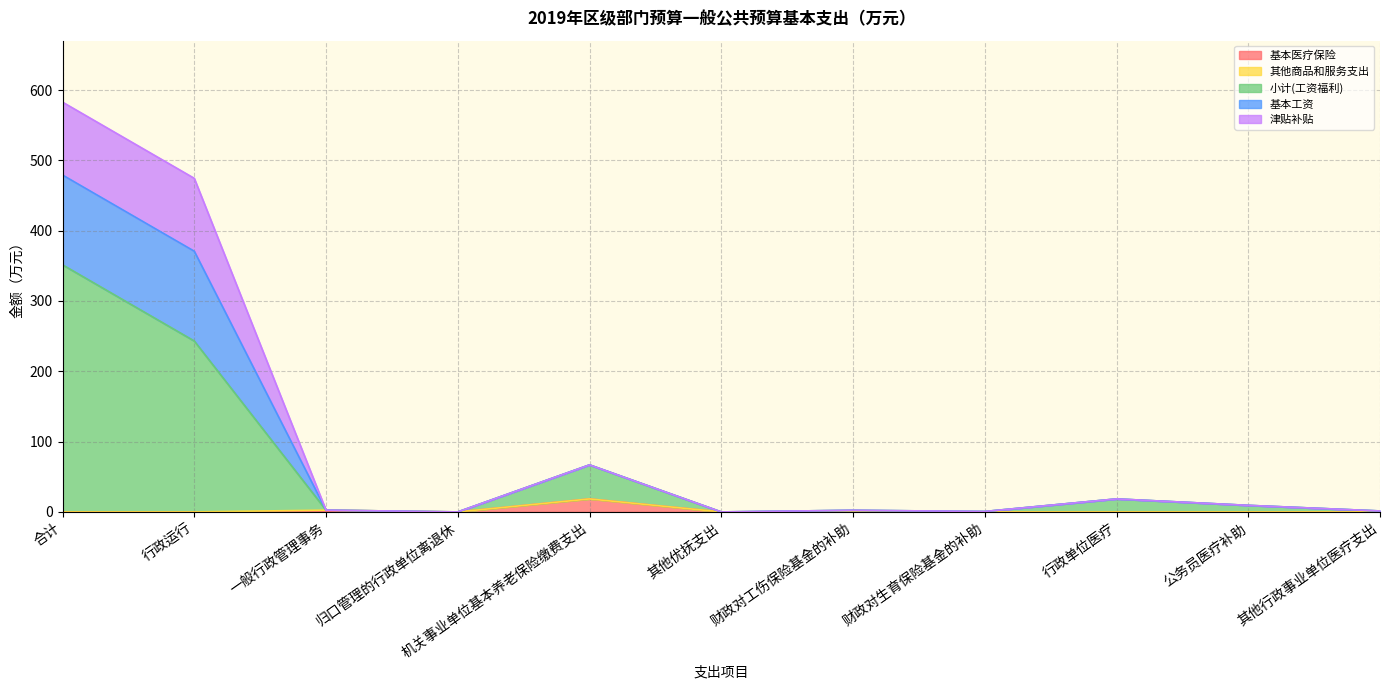

The value of 小计(工资福利) at 一般行政管理事务 is 1.3. True or false?

False